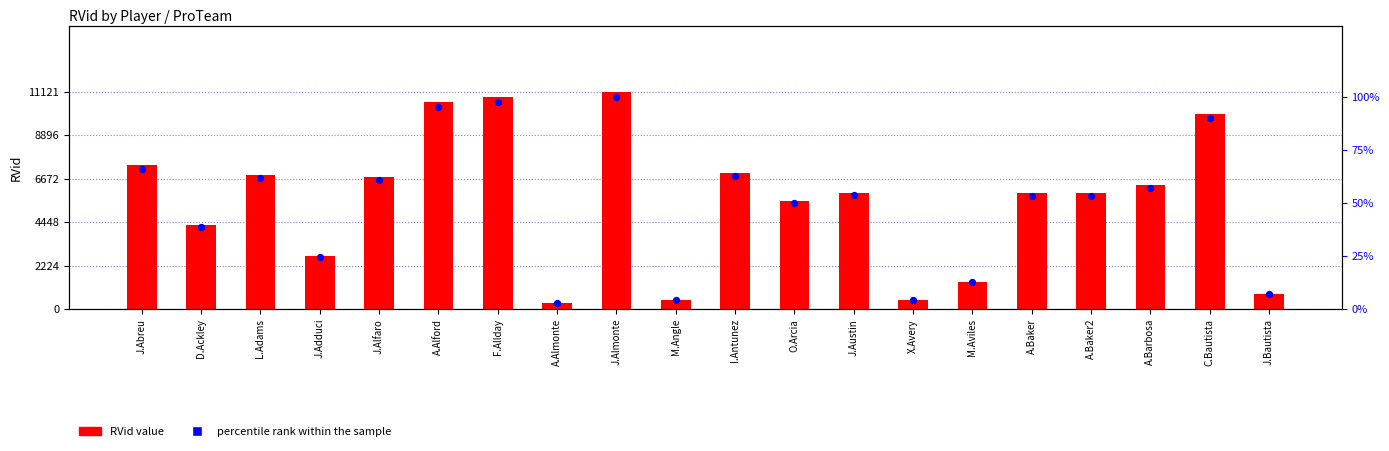

Which series reaches the minimum Y coordinate?

percentile rank within the sample